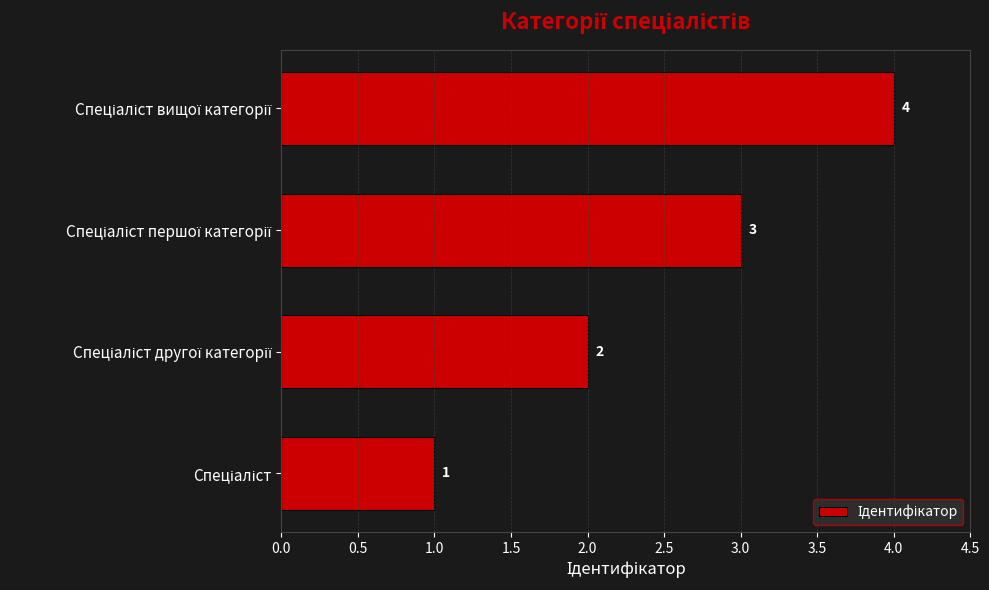

Count the values in the range 2 to 4.

3